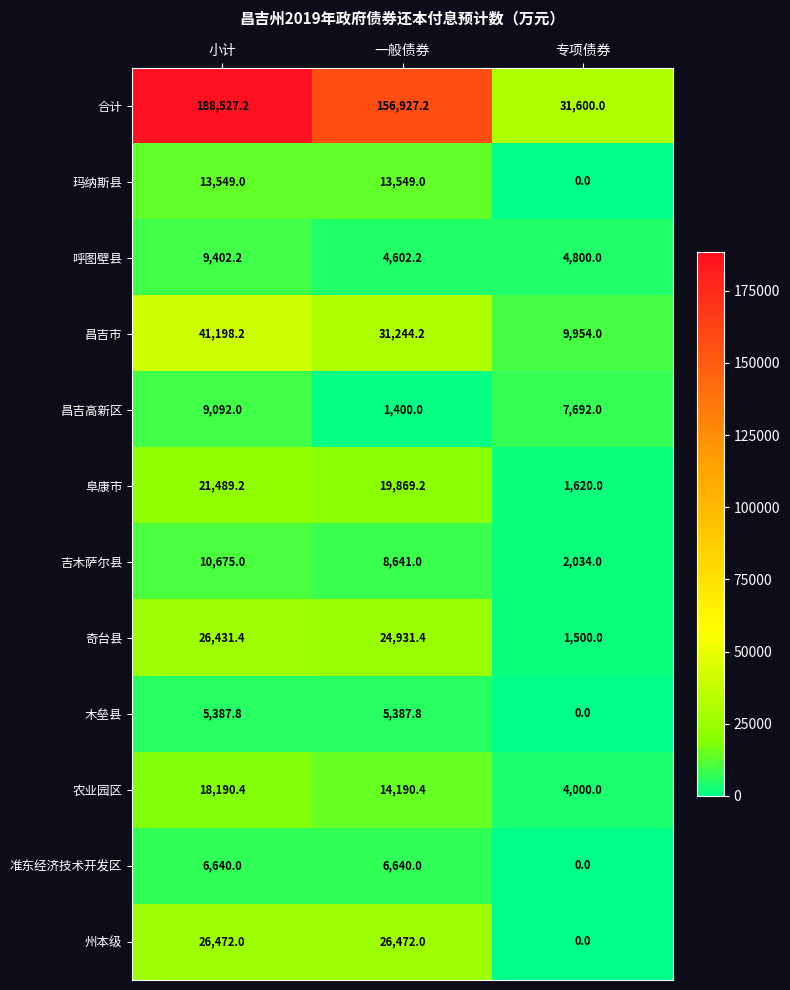

How many values in the 阜康市 series are below 19869?

1